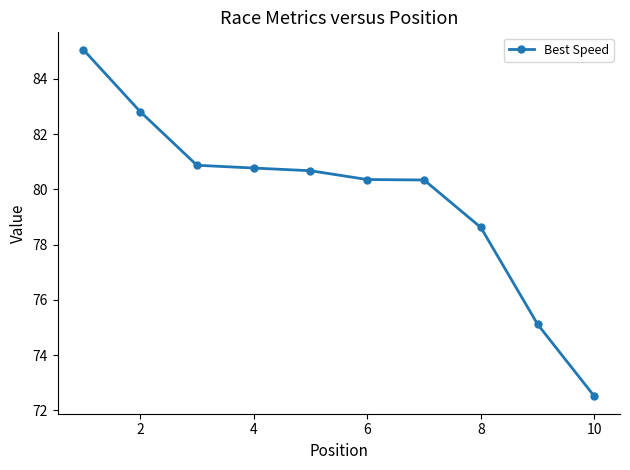

What is the sum of all values?

797.1